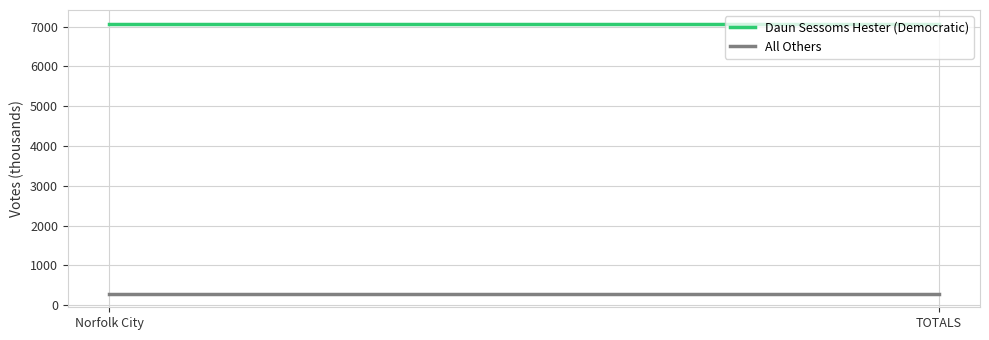

Where is Daun Sessoms Hester (Democratic) nearest to the value 7078?

Norfolk City